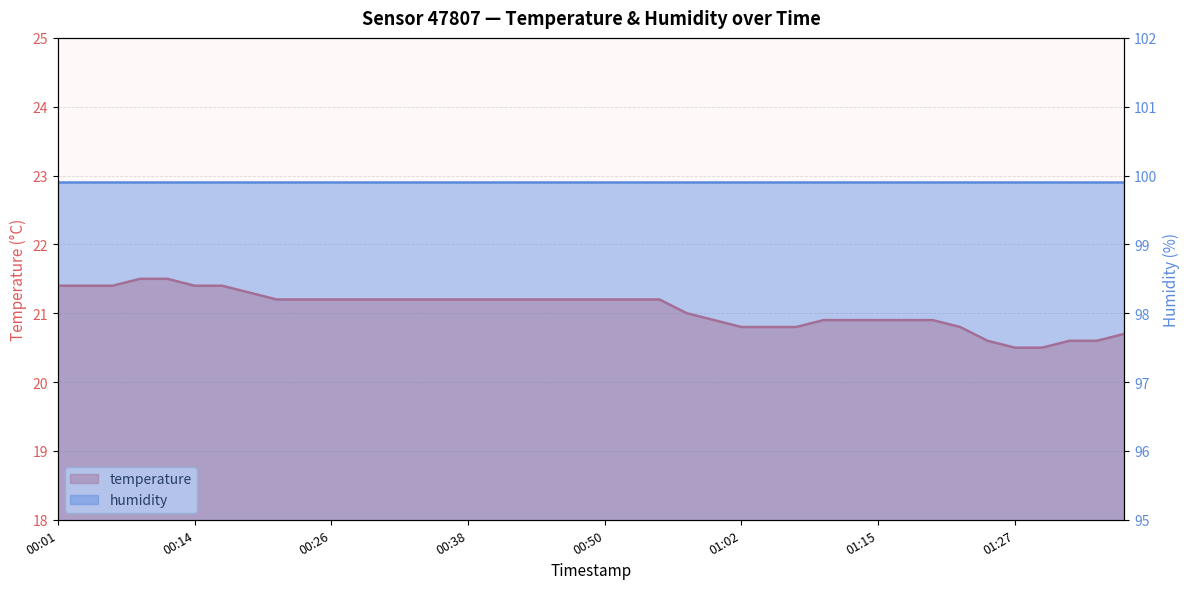

Approximately how many times larger is the value at 00:57 compared to 01:30?

1.0